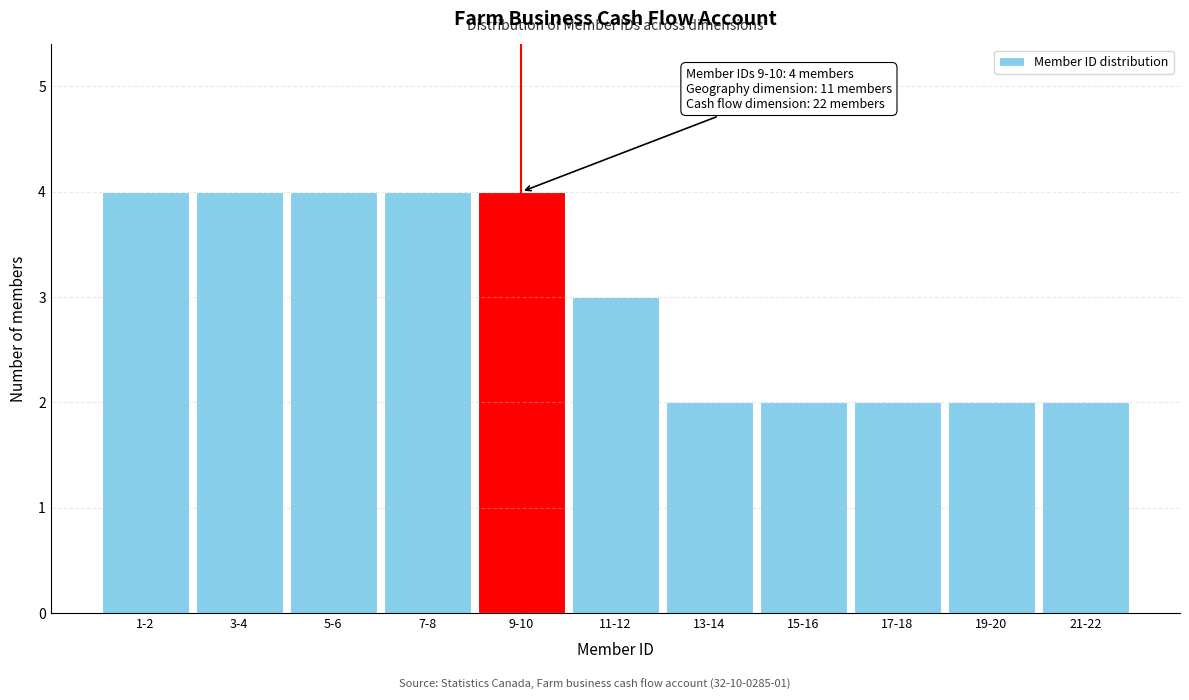

Reading left to right, list all the values displayed in this chart.

1-2=4	3-4=4	5-6=4	7-8=4	9-10=4	11-12=3	13-14=2	15-16=2	17-18=2	19-20=2	21-22=2